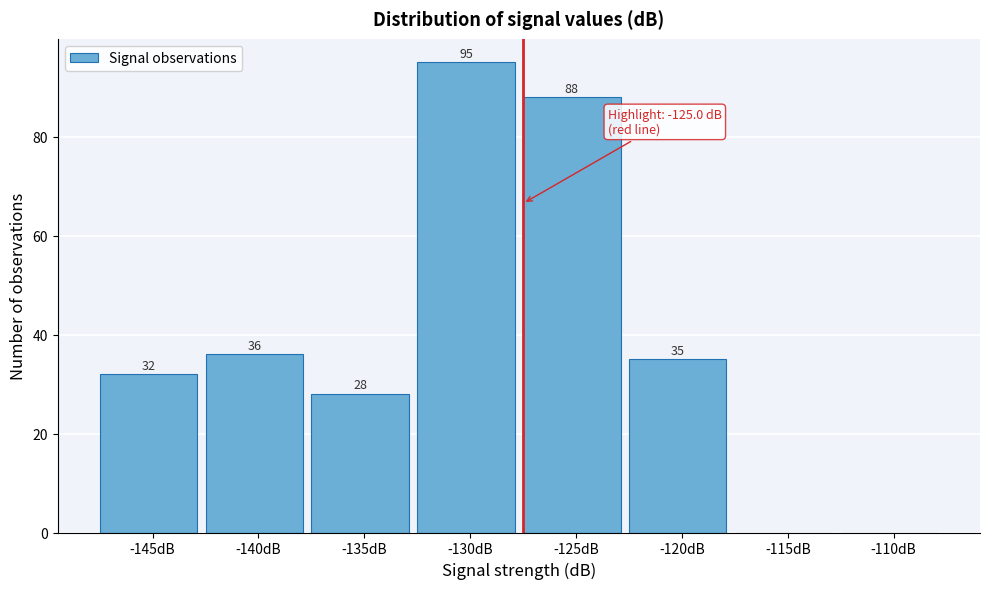

Reading right to left, transcribe all the data shown in this chart.

-110dB=0	-115dB=0	-120dB=35	-125dB=88	-130dB=95	-135dB=28	-140dB=36	-145dB=32